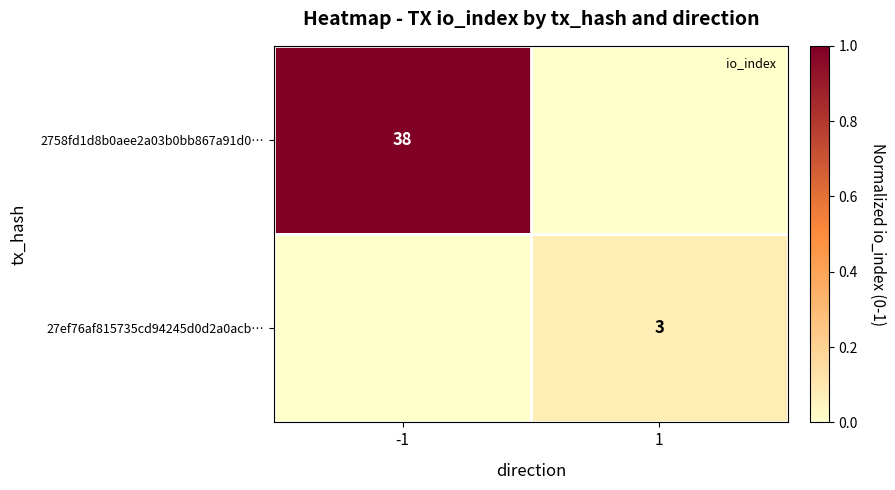

Where is 2758fd1d8b0aee2a03b0bb867a91d0… nearest to the value 0?

1